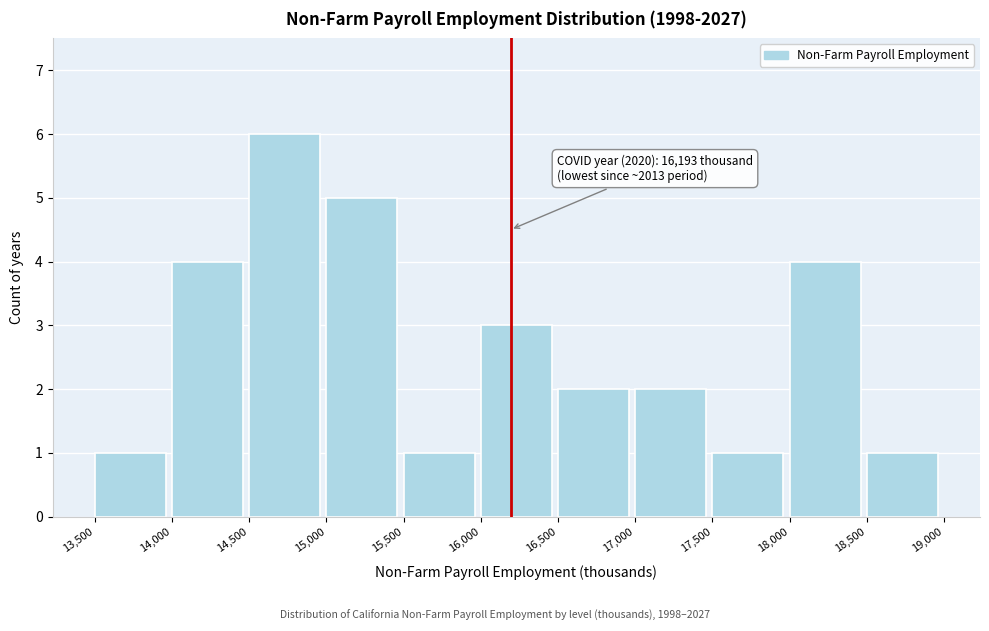

Which range on the x-axis has the tallest bar?

14,500 to 15,000